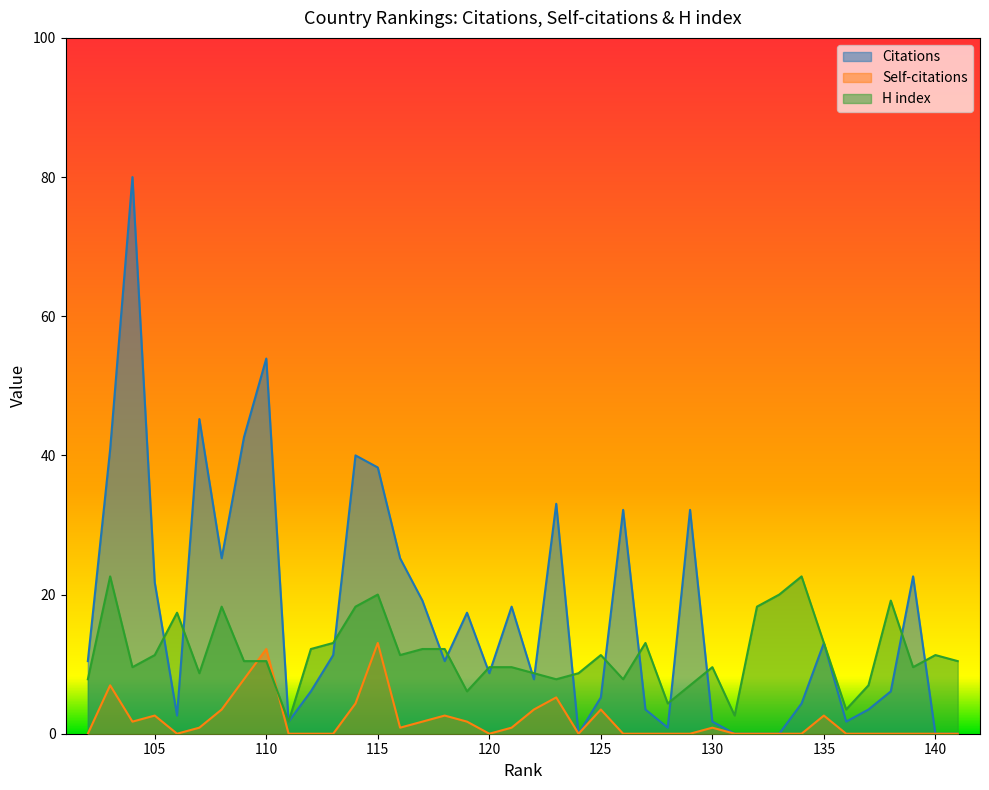

What is the average value of the Self-citations series?

1.9